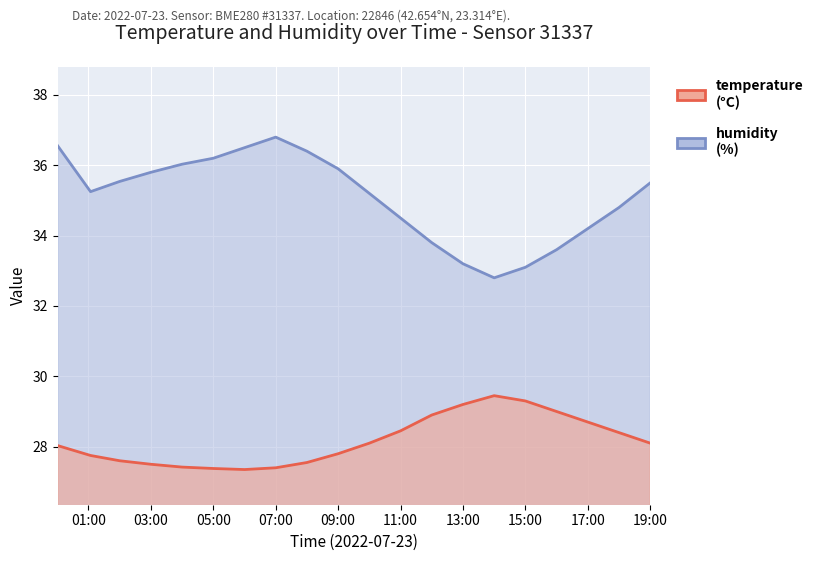

Between 05:00 and 15:00, which series saw the biggest shift?

humidity